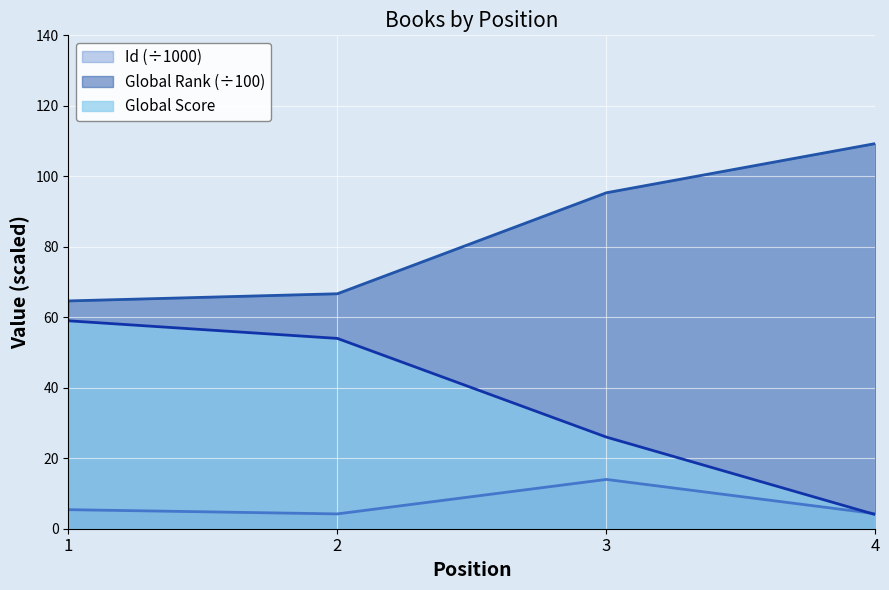

At which category does the chart reach its minimum across all series?

4